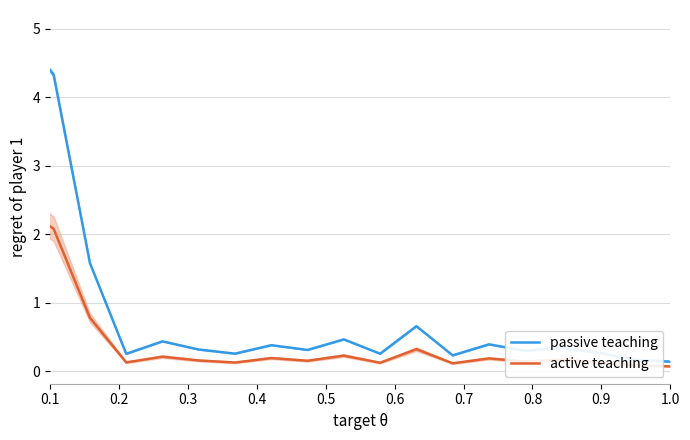

Between 0.6 and 0.1, which is larger?

0.1